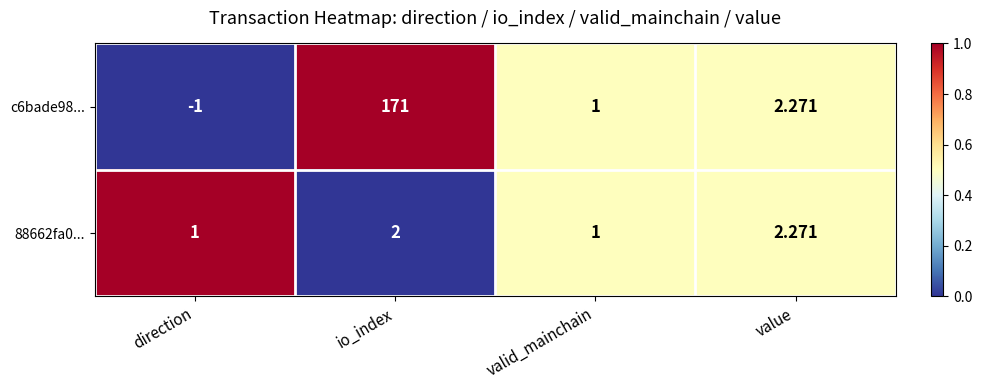

At which label does c6bade98... reach its minimum?

direction